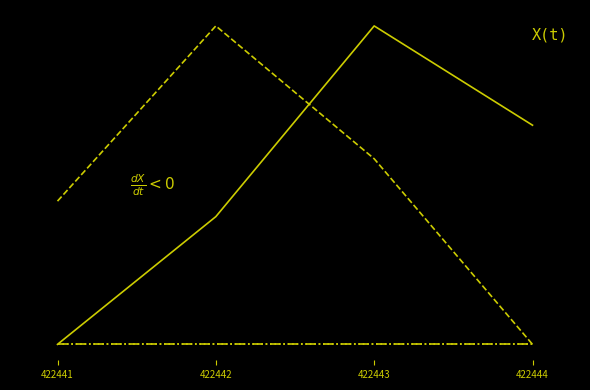

Reading left to right, extract all data points from this chart.

lintang: -1.0	-0.2	1.0	0.4
bujur: -0.1	1.0	0.2	-1.0
tingkat kepercayaan: -1.0	-1.0	-1.0	-1.0
radius kemungkinan: -1.0	-1.0	-1.0	-1.0